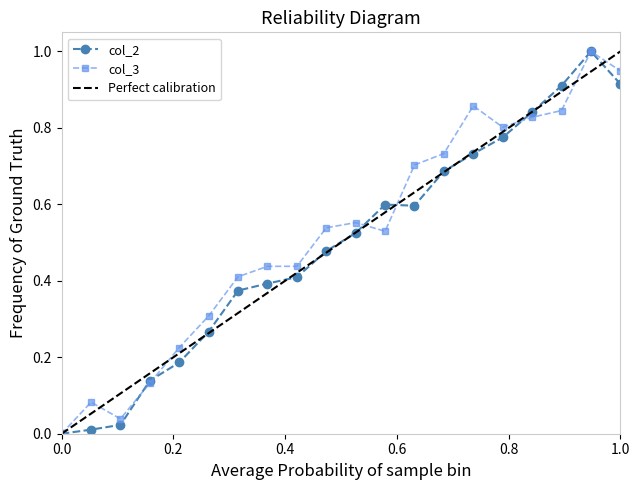

What is the maximum value for col_2?

1.0